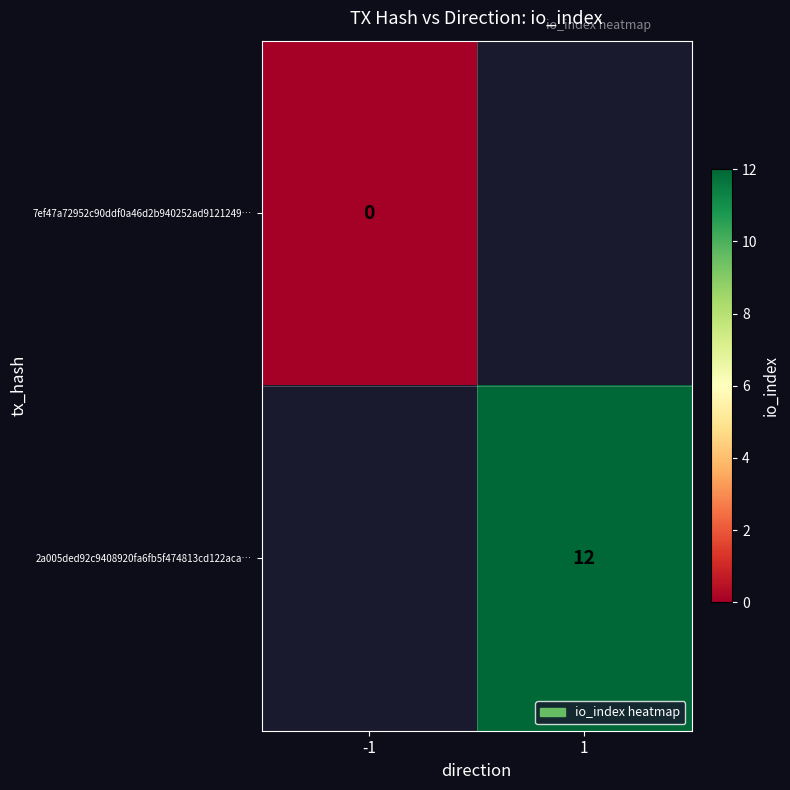

Which has a higher value, -1 or 1?

1